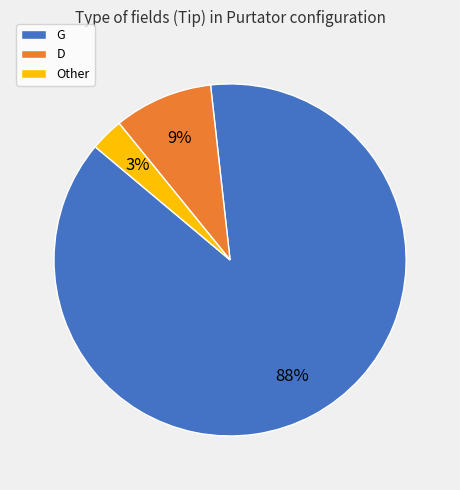

To the nearest percent, what is the difference between the largest and smallest slice percentages?

85%